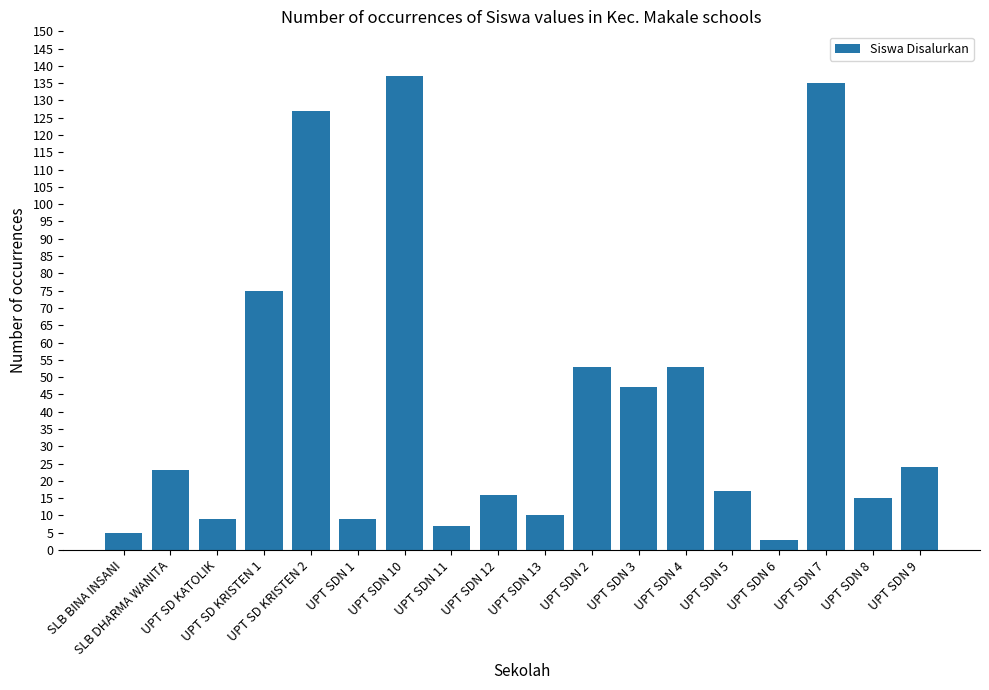

Reading right to left, list all the values displayed in this chart.

24	15	135	3	17	53	47	53	10	16	7	137	9	127	75	9	23	5